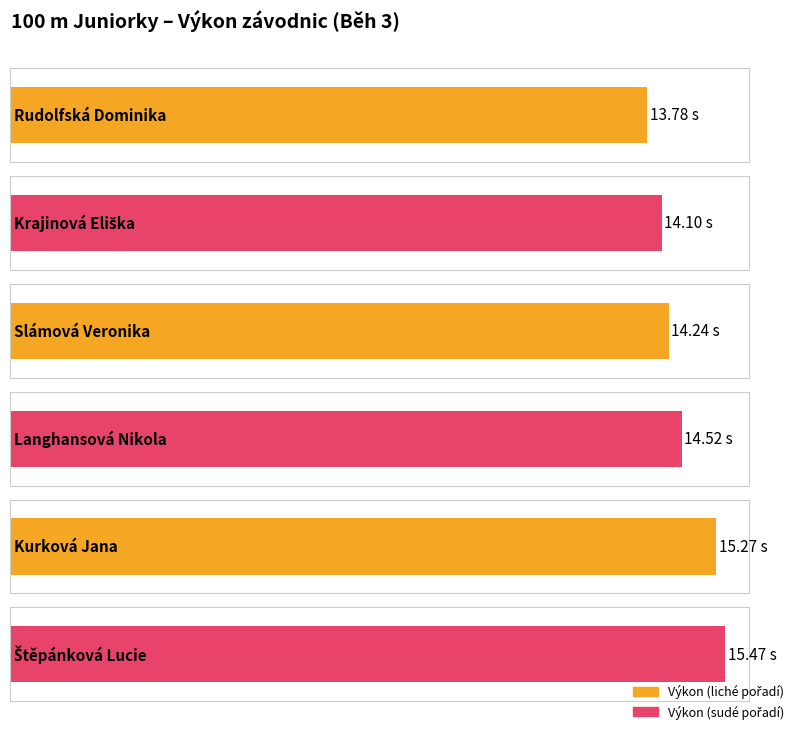

What is the average value?

14.6